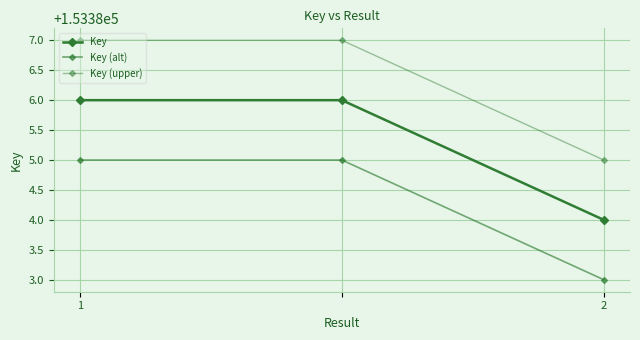

Does the chart have visible grid lines?

Yes